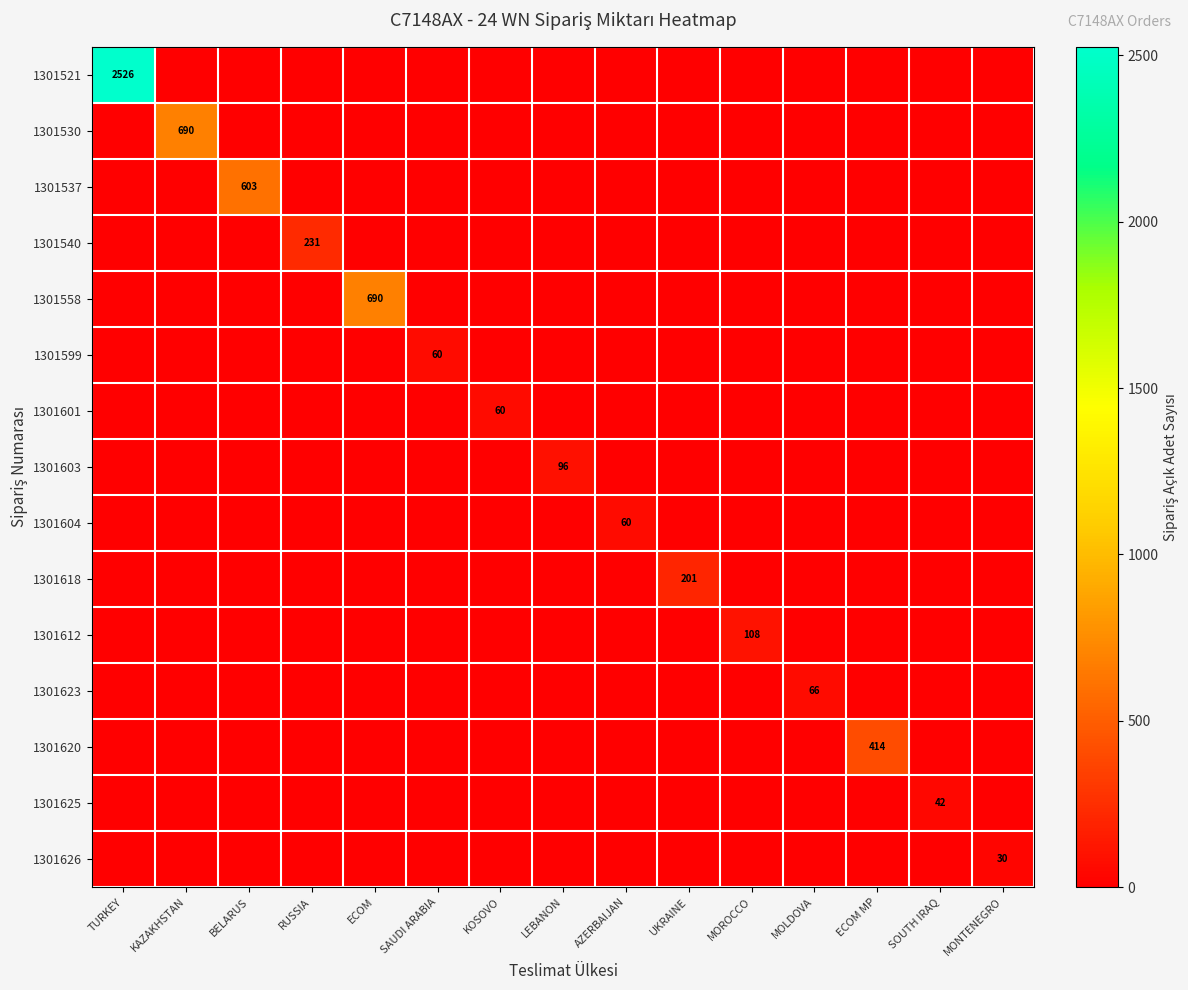

Between KAZAKHSTAN and MOLDOVA, which is larger?

KAZAKHSTAN